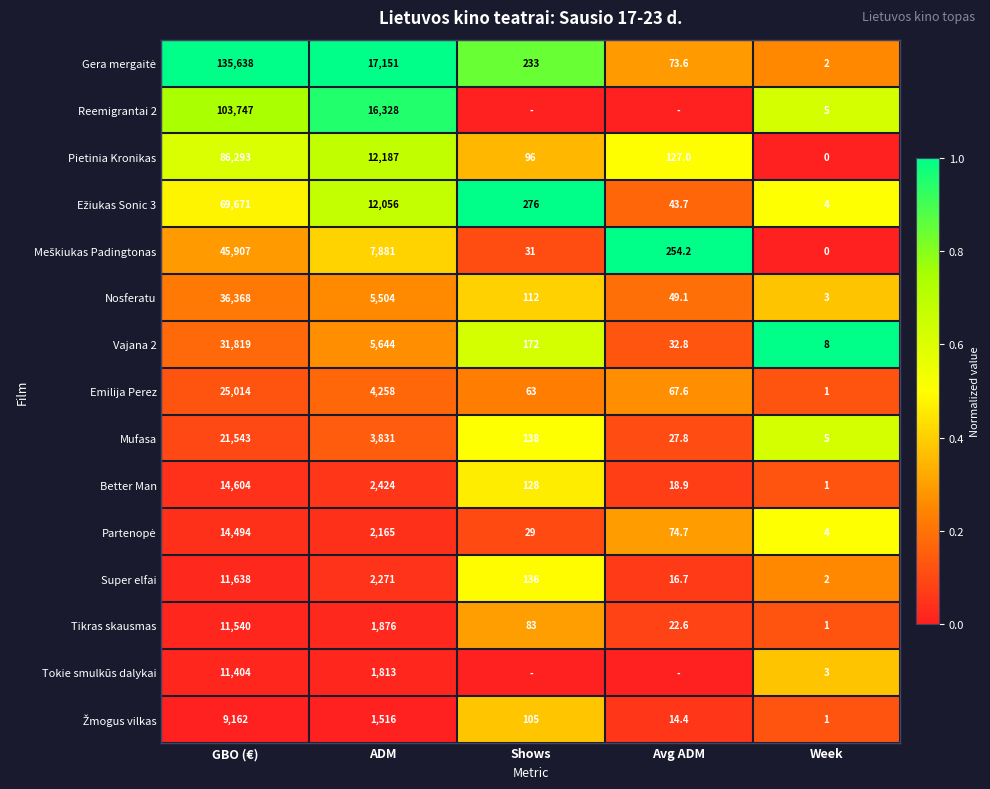

What is the sum of all Nosferatu values?

42036.1